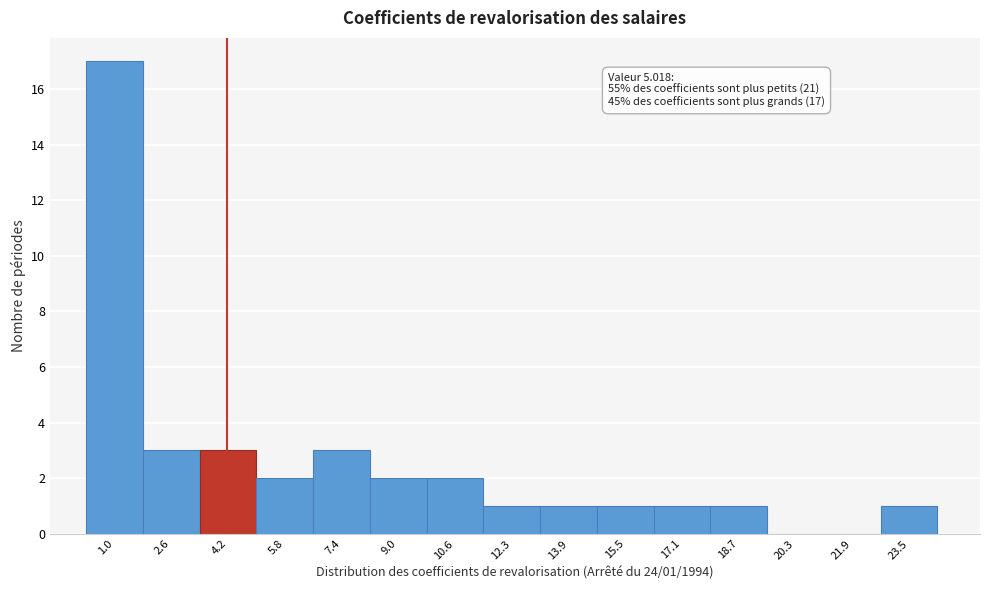

Reading left to right, extract all data points from this chart.

1.0=17	2.6=3	4.2=3	5.8=2	7.4=3	9.0=2	10.6=2	12.3=1	13.9=1	15.5=1	17.1=1	18.7=1	20.3=0	21.9=0	23.5=1